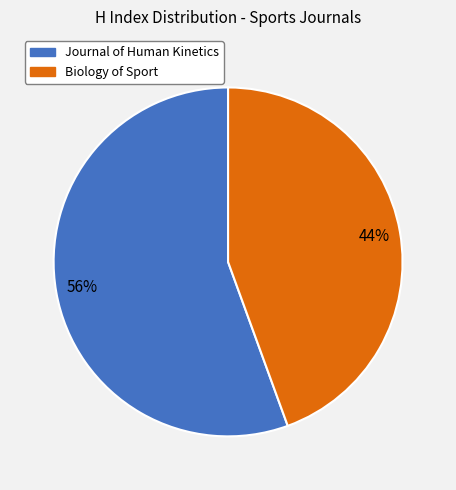

To the nearest percent, what is the combined percentage of Biology of Sport and Journal of Human Kinetics?

100%